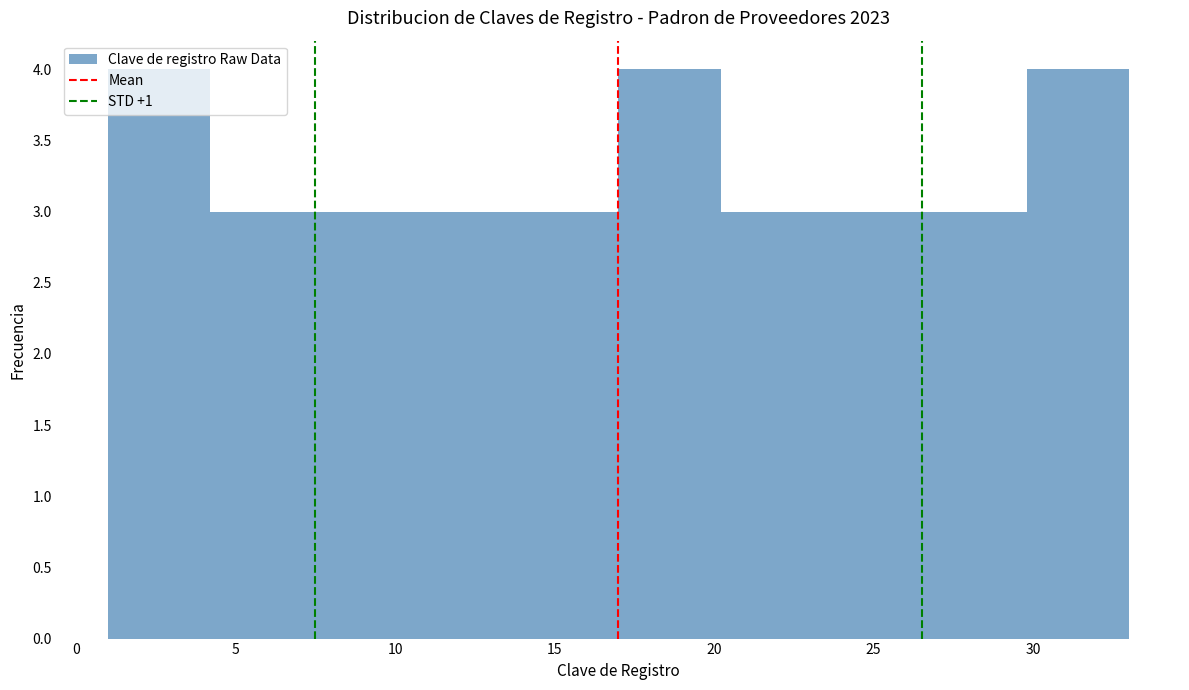

Reading left to right, transcribe this chart: for each bar, give the range it covers on the x-axis and its height. Neither the bar edges nor the heights are printed on the chart, so give them approximately, as read against the axes.

1.0 to 4.2: 4
4.2 to 7.4: 3
7.4 to 10.6: 3
10.6 to 13.8: 3
13.8 to 17.0: 3
17.0 to 20.2: 4
20.2 to 23.4: 3
23.4 to 26.6: 3
26.6 to 29.8: 3
29.8 to 33.0: 4